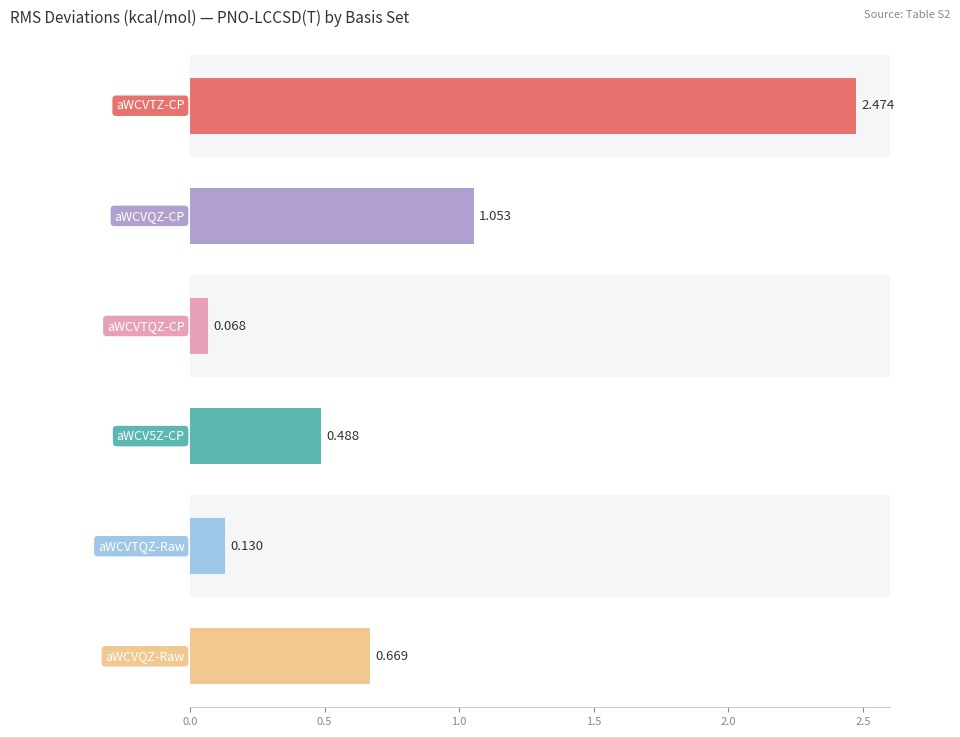

Which series has the widest spread of values?

PNO-LCCSD(T)